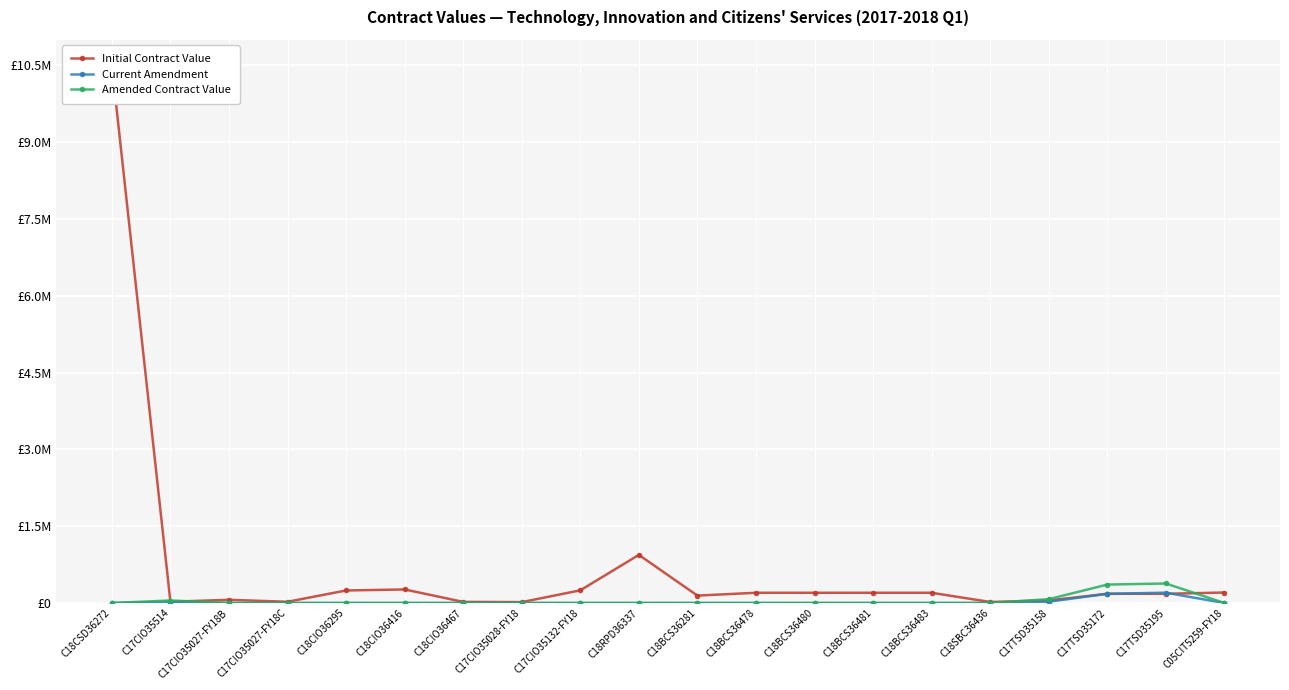

Reading left to right, extract all data points from this chart.

Initial Contract Value: C18CSD36272=10500000	C17CIO35514=24500	C17CIO35027-FY18B=62650	C17CIO35027-FY18C=24000	C18CIO36295=245000	C18CIO36416=265000	C18CIO36467=22000	C17CIO35028-FY18=17500	C17CIO35132-FY18=247624	C18RPD36337=940000	C18BCS36281=145000	C18BCS36478=200000	C18BCS36480=200000	C18BCS36481=200000	C18BCS36483=200000	C18SBC36436=20000	C17TSD35158=50000	C17TSD35172=180000	C17TSD35195=180000	C05CIT5259-FY18=205000
Current Amendment: C18CSD36272=0	C17CIO35514=24500	C17CIO35027-FY18B=0	C17CIO35027-FY18C=0	C18CIO36295=0	C18CIO36416=0	C18CIO36467=0	C17CIO35028-FY18=0	C17CIO35132-FY18=0	C18RPD36337=0	C18BCS36281=0	C18BCS36478=0	C18BCS36480=0	C18BCS36481=0	C18BCS36483=0	C18SBC36436=0	C17TSD35158=25000	C17TSD35172=180000	C17TSD35195=201600	C05CIT5259-FY18=0
Amended Contract Value: C18CSD36272=0	C17CIO35514=49000	C17CIO35027-FY18B=0	C17CIO35027-FY18C=0	C18CIO36295=0	C18CIO36416=0	C18CIO36467=0	C17CIO35028-FY18=0	C17CIO35132-FY18=0	C18RPD36337=0	C18BCS36281=0	C18BCS36478=0	C18BCS36480=0	C18BCS36481=0	C18BCS36483=0	C18SBC36436=0	C17TSD35158=75000	C17TSD35172=360000	C17TSD35195=381600	C05CIT5259-FY18=0